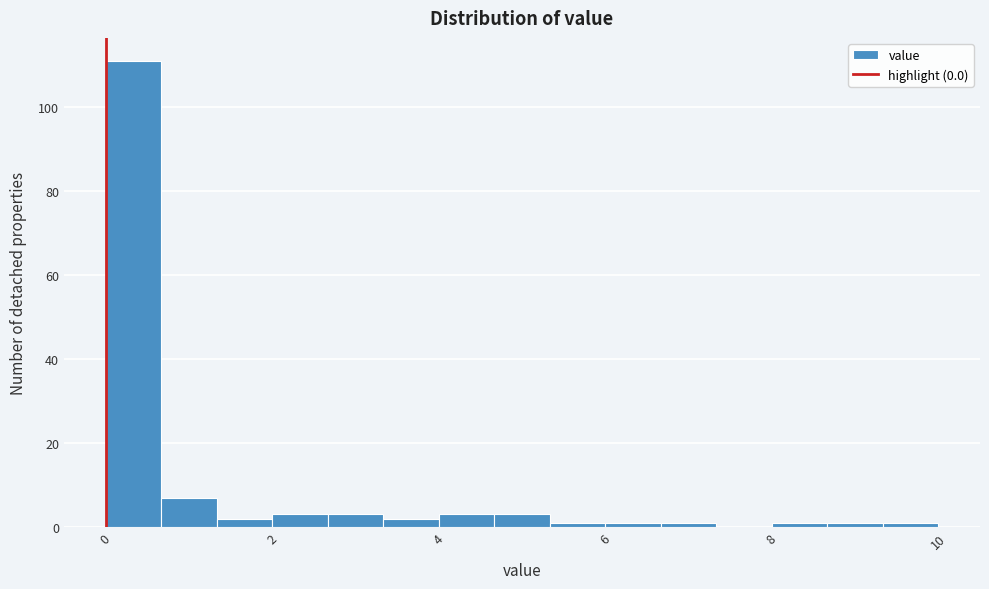

Read against the x-axis, roughly where is the centre of the tallest bar?

0.4